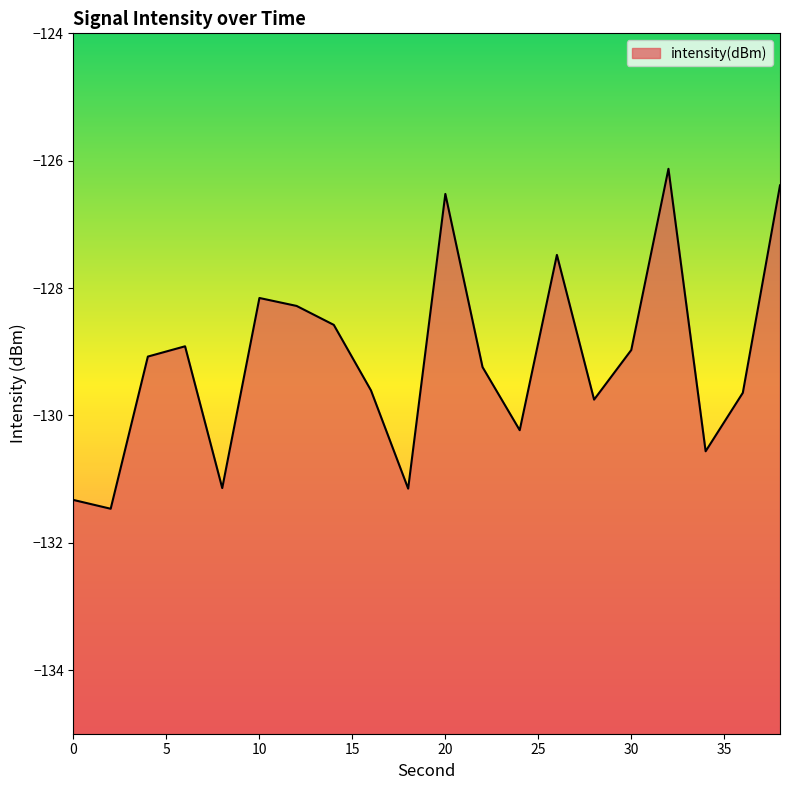

Does the chart display data point markers on the line(s)?

No